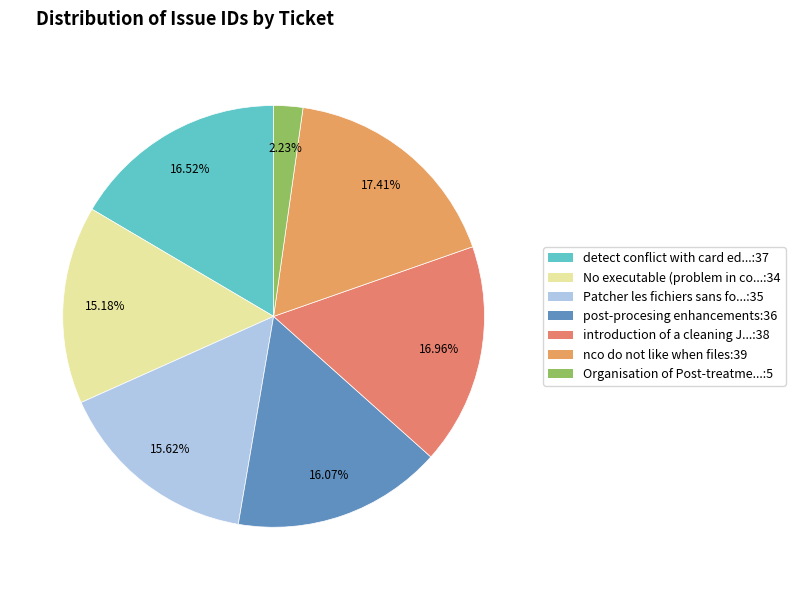

Which slice is the largest?

nco do not like when files